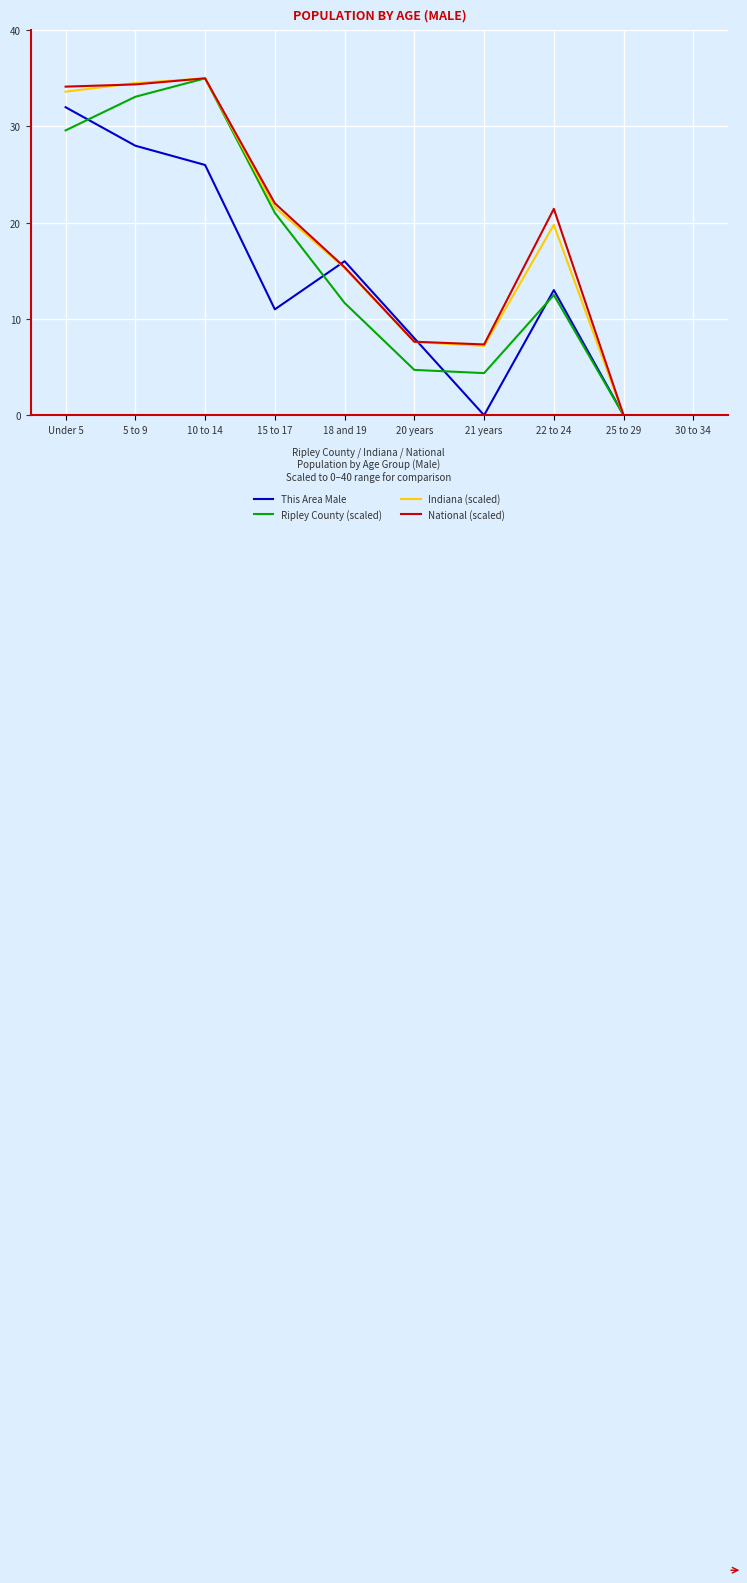

Is it true that Indiana (scaled) equals 4.8 at 22 to 24?

False